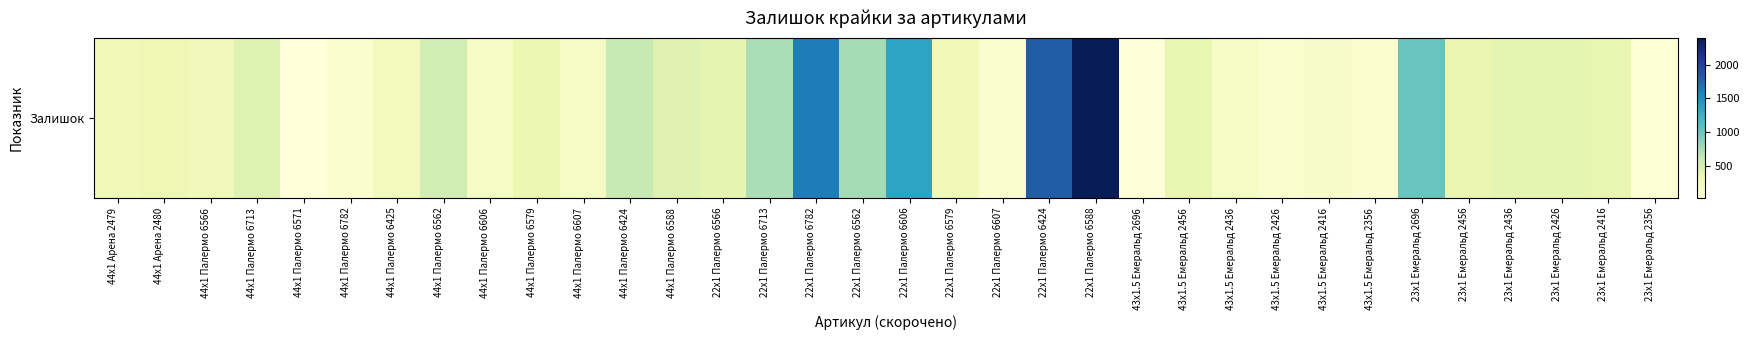

List the labels in order of value, smallest first.

44x1 Палермо 6571, 43x1.5 Емеральд 2696, 23x1 Емеральд 2356, 43x1.5 Емеральд 2356, 22x1 Палермо 6607, 44x1 Палермо 6782, 43x1.5 Емеральд 2426, 43x1.5 Емеральд 2416, 44x1 Палермо 6606, 44x1 Палермо 6607, 43x1.5 Емеральд 2436, 44x1 Палермо 6425, 44x1 Палермо 6566, 44x1 Арена 2479, 22x1 Палермо 6579, 44x1 Арена 2480, 44x1 Палермо 6579, 23x1 Емеральд 2456, 23x1 Емеральд 2416, 43x1.5 Емеральд 2456, 22x1 Палермо 6566, 23x1 Емеральд 2436, 23x1 Емеральд 2426, 44x1 Палермо 6588, 44x1 Палермо 6713, 44x1 Палермо 6562, 44x1 Палермо 6424, 22x1 Палермо 6713, 22x1 Палермо 6562, 23x1 Емеральд 2696, 22x1 Палермо 6606, 22x1 Палермо 6782, 22x1 Палермо 6424, 22x1 Палермо 6588